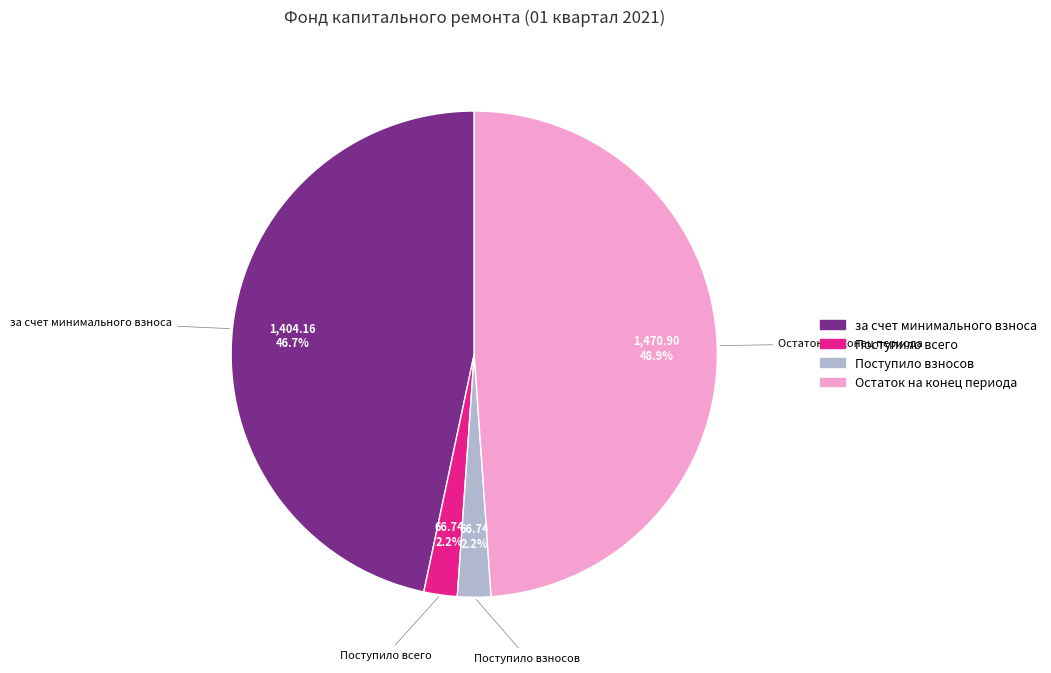

How many slices are in this pie chart?

4